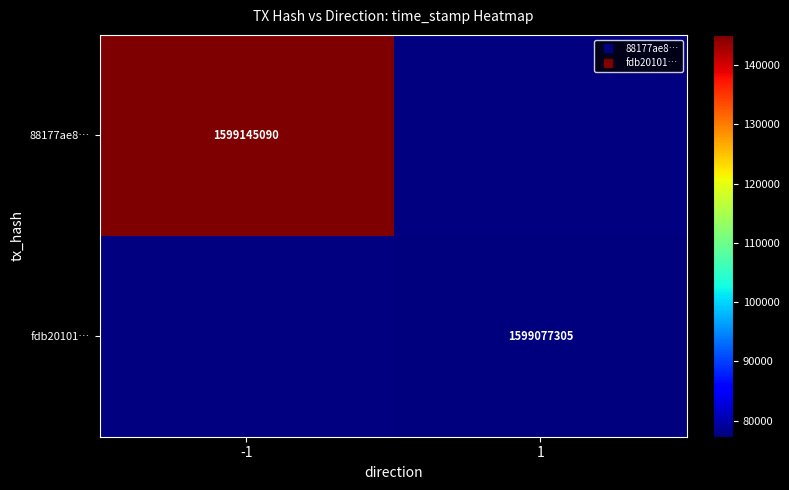

True or false: 88177ae8… has a value of 2545081207.5 at -1.

False